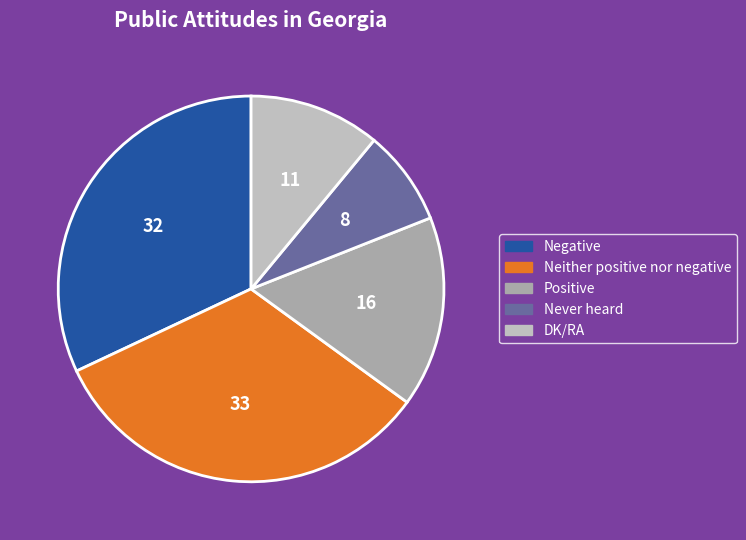

Is Negative the majority of the pie?

No